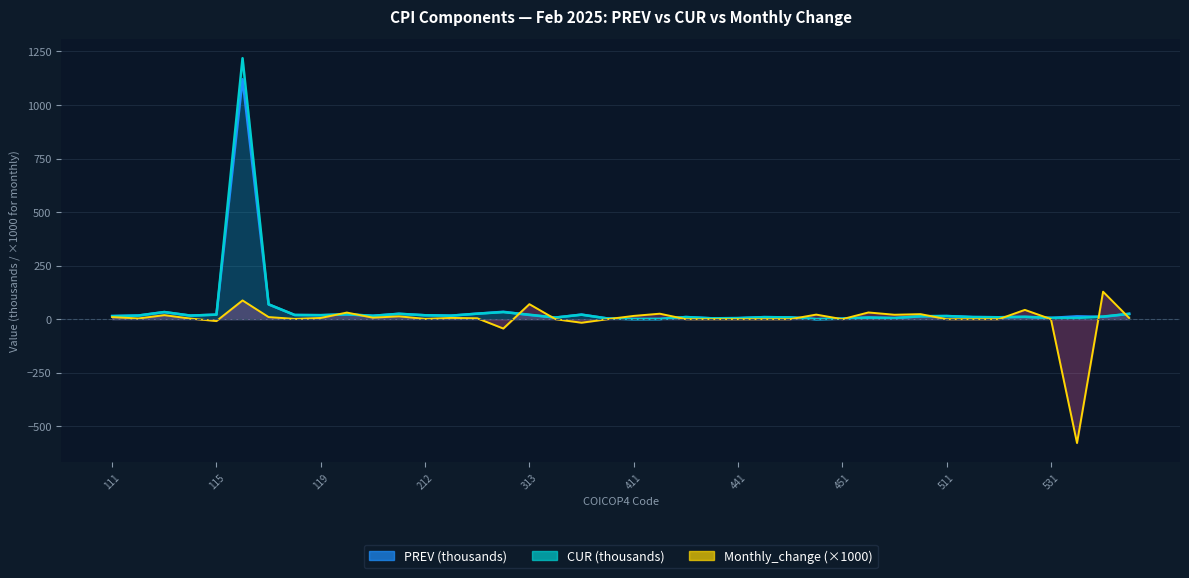

Which series ends up on top after the final intersection of PREV and Monthly_change?

PREV